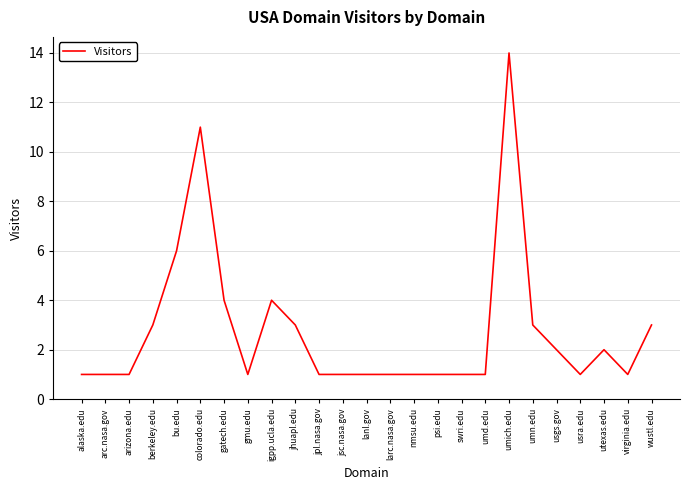

Does the chart have visible grid lines?

Yes